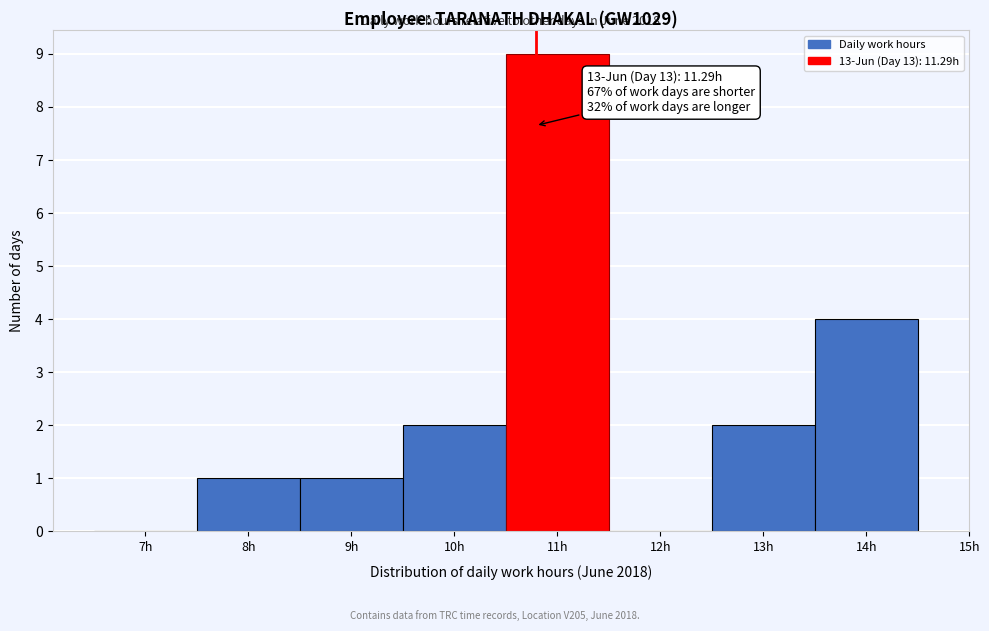

Reading left to right, extract all data points from this chart.

7h=0	8h=1	9h=1	10h=2	11h=9	12h=0	13h=2	14h=4